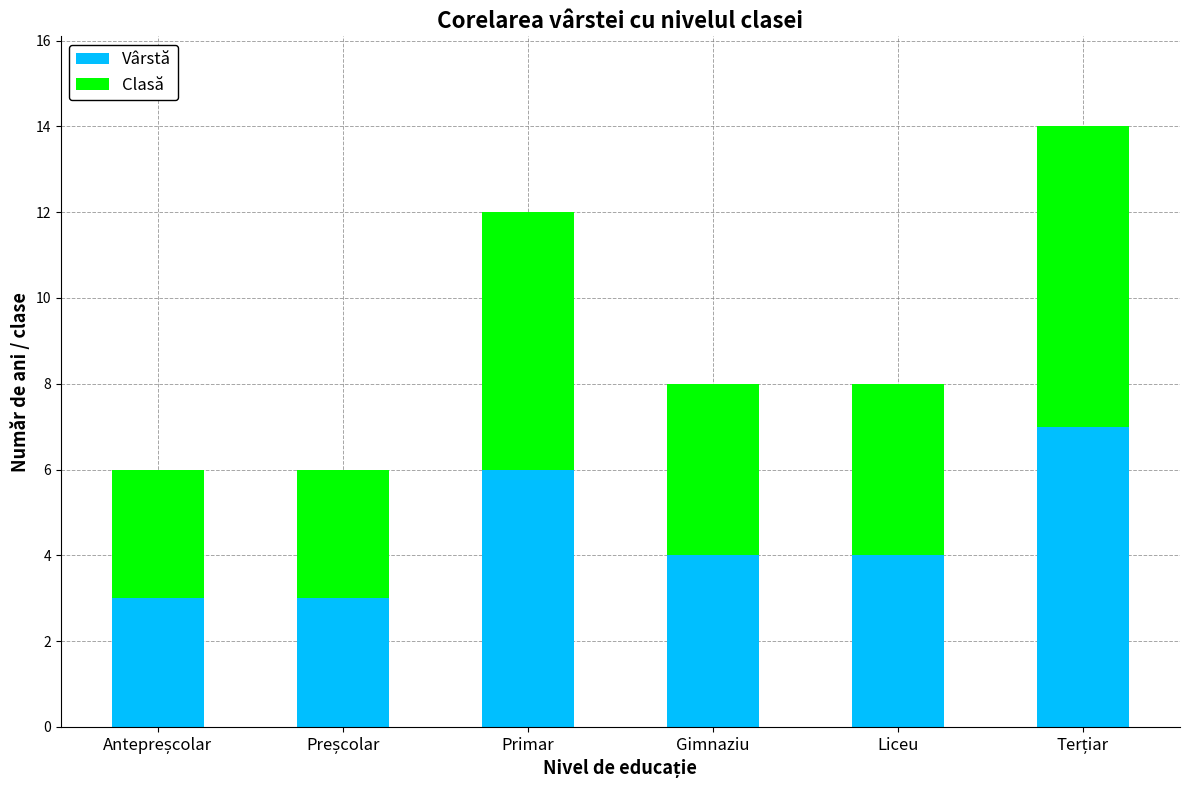

The value of Vârstă at Liceu is 6. True or false?

False